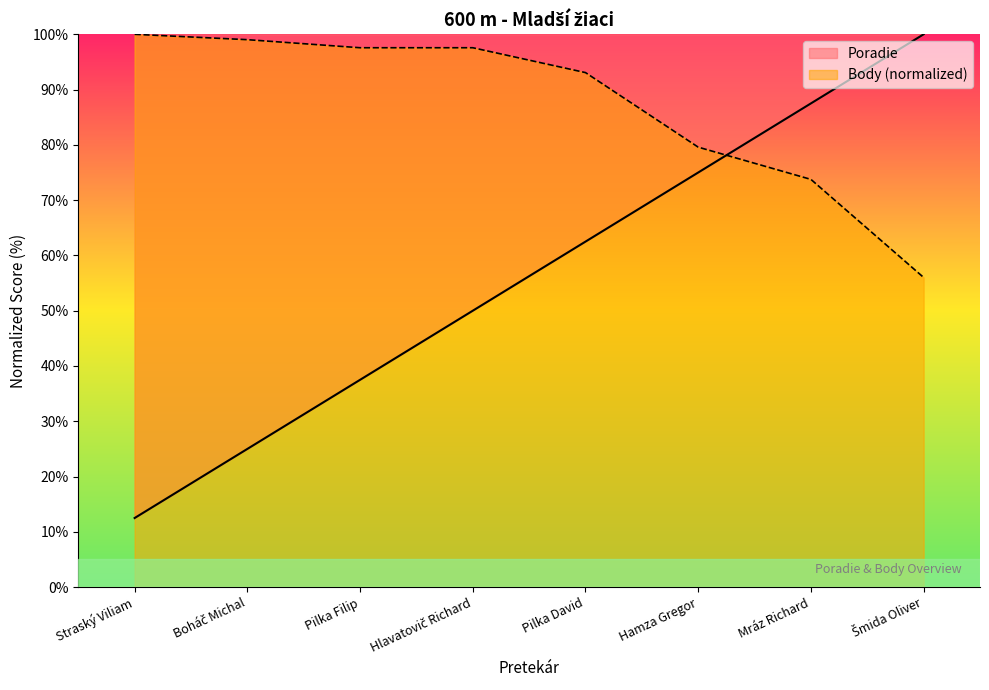

How many lines are shown in the chart?

2